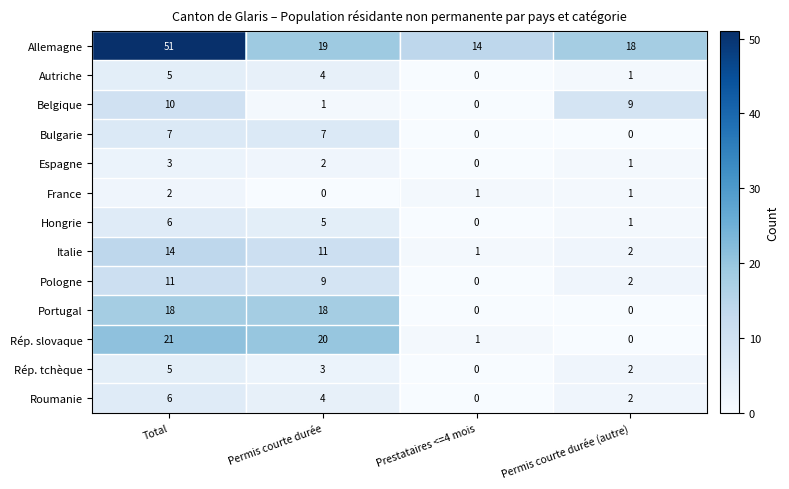

List the labels in order of Hongrie value, largest first.

Total, Permis courte durée, Permis courte durée (autre), Prestataires <=4 mois